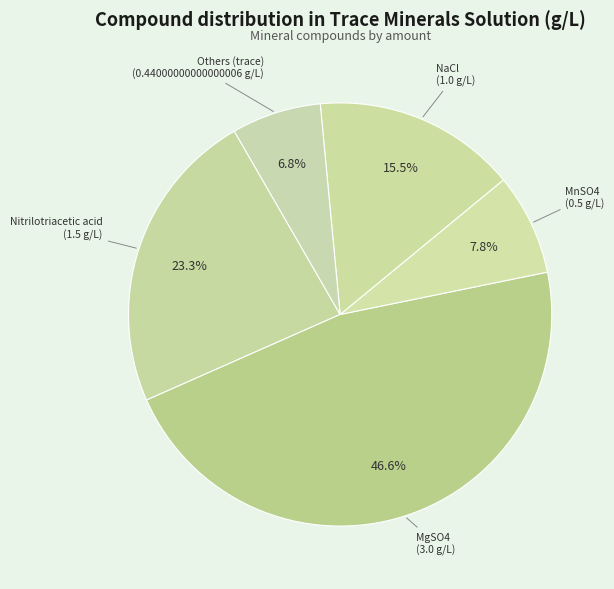

Which has a higher value, MnSO4 or NaCl?

NaCl